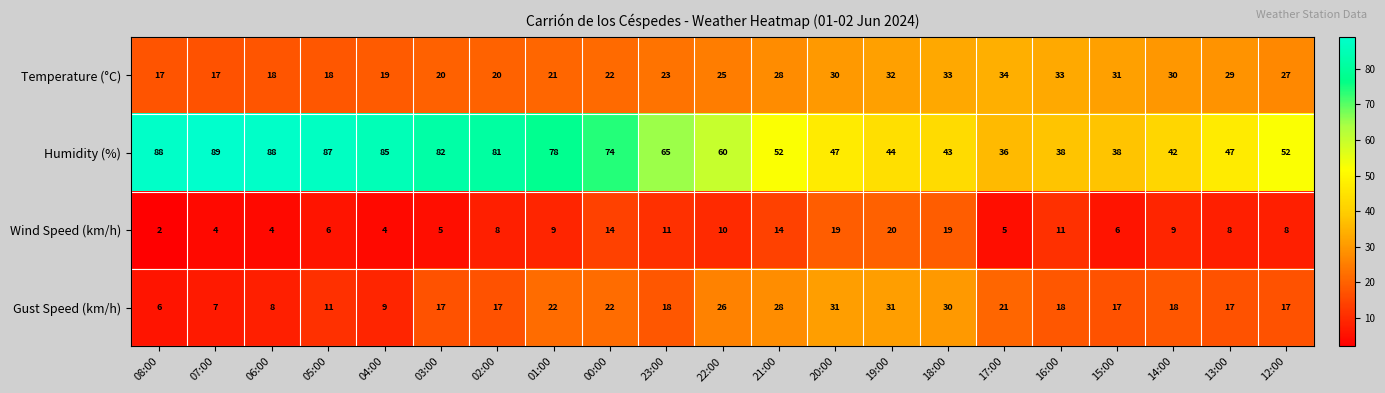

True or false: Humidity (%) has a value of 85 at 21:00.

False